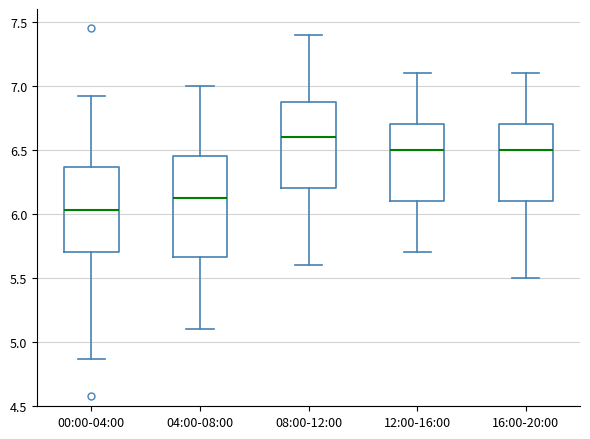

Reading left to right, read every box against the y-axis: the position of its median line, the range the box covers, and the ends of its whiskers. The values are not printed on the chart, so give them approximately, as read against the axis.

00:00-04:00: median 6.05, box 5.70 to 6.35, whiskers 4.85 to 6.90
04:00-08:00: median 6.15, box 5.65 to 6.45, whiskers 5.10 to 7.00
08:00-12:00: median 6.60, box 6.20 to 6.90, whiskers 5.60 to 7.40
12:00-16:00: median 6.50, box 6.10 to 6.70, whiskers 5.70 to 7.10
16:00-20:00: median 6.50, box 6.10 to 6.70, whiskers 5.50 to 7.10